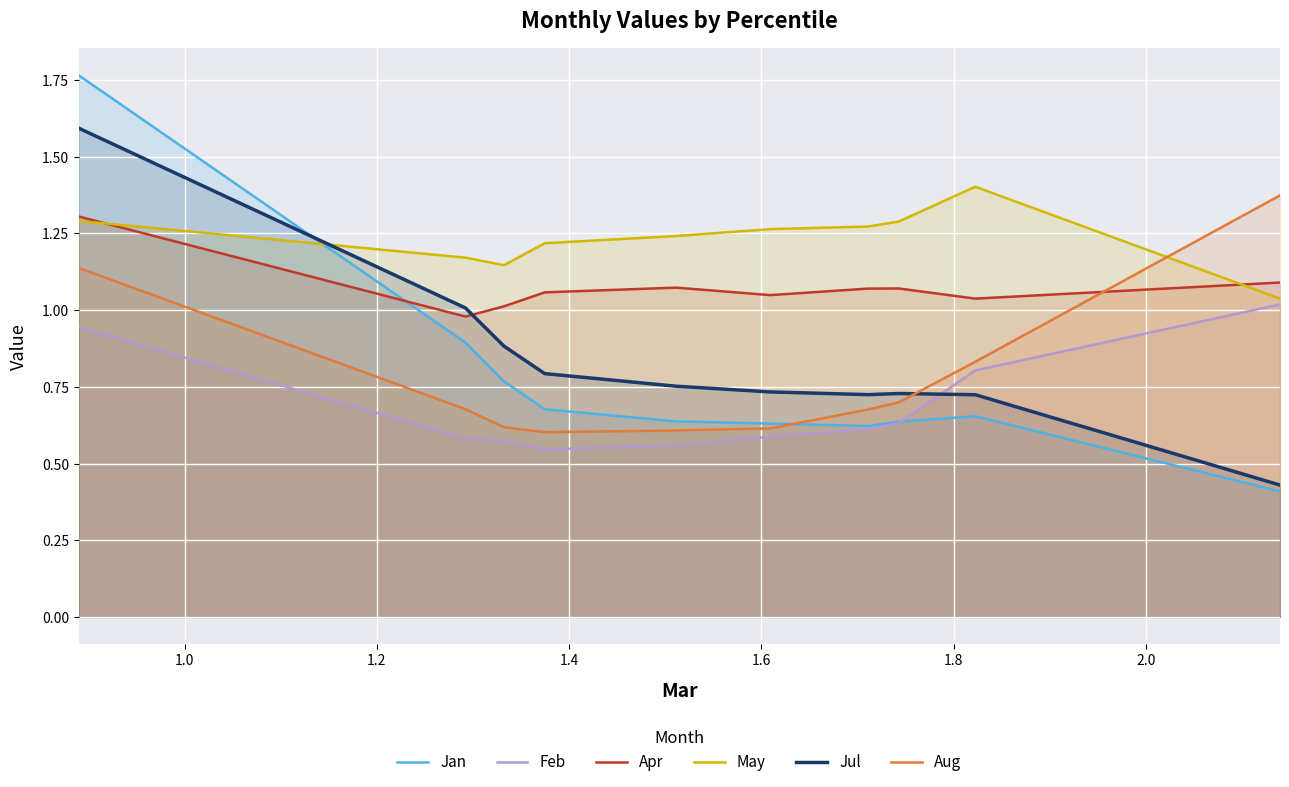

True or false: Feb has more than 1 points higher than both neighbors.

False